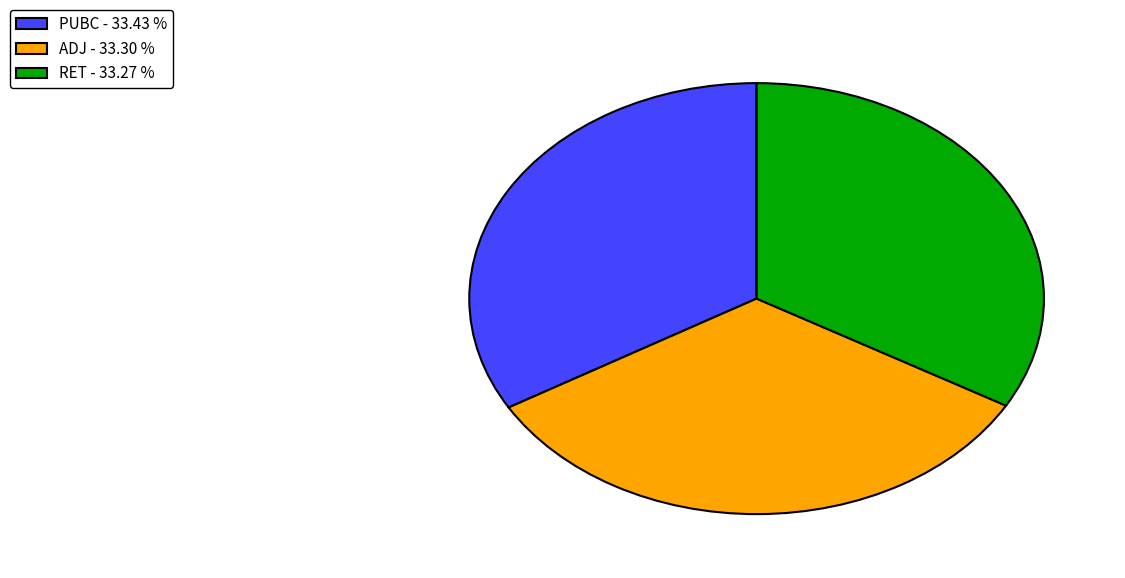

Is there a majority slice in this chart?

No